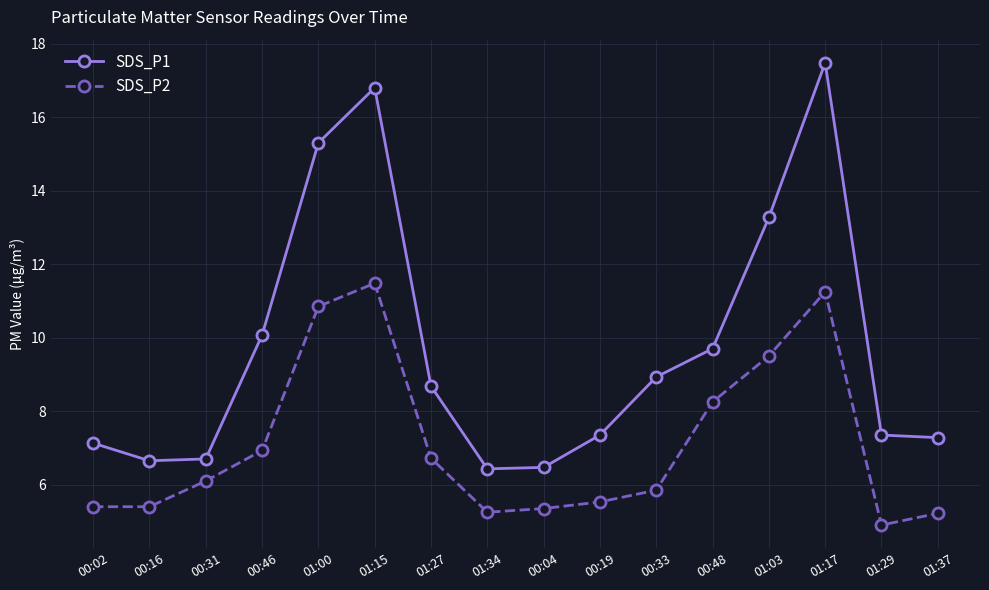

Which series has the largest total across all categories?

SDS_P1